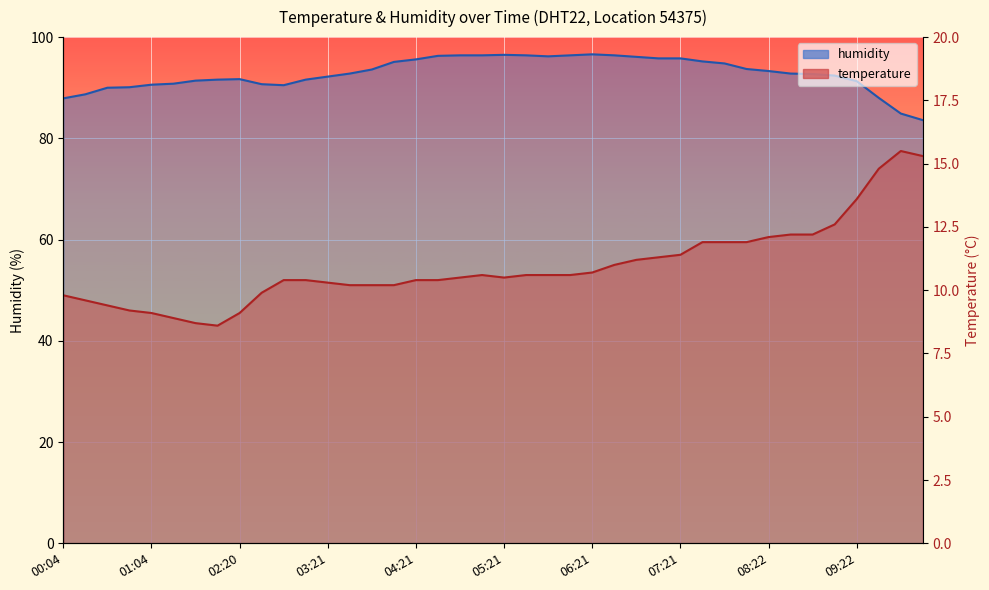

Is it true that humidity equals 56.3 at 00:04?

False